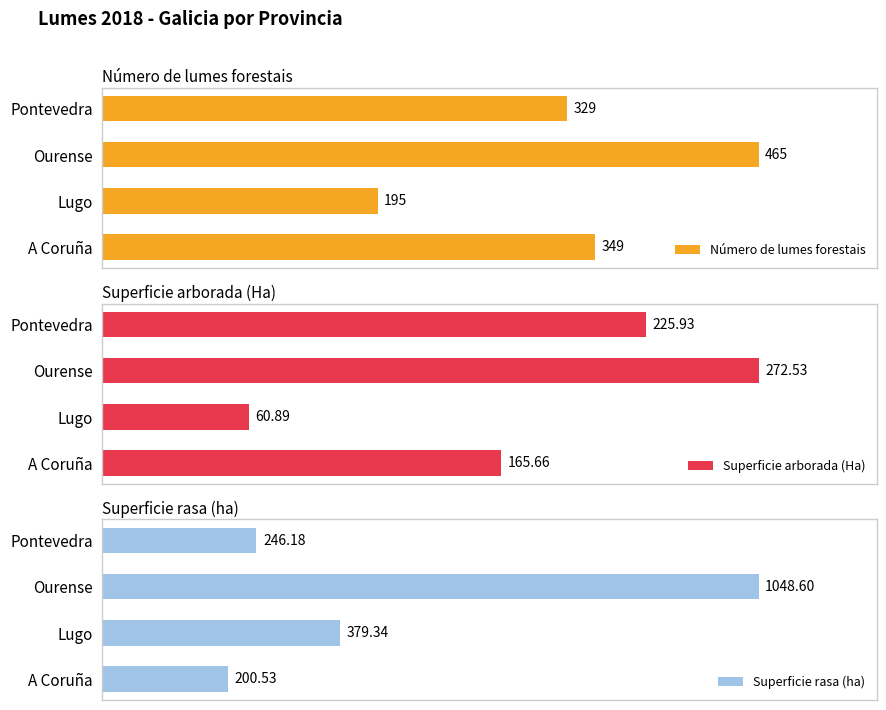

How many bars are there in total?

12